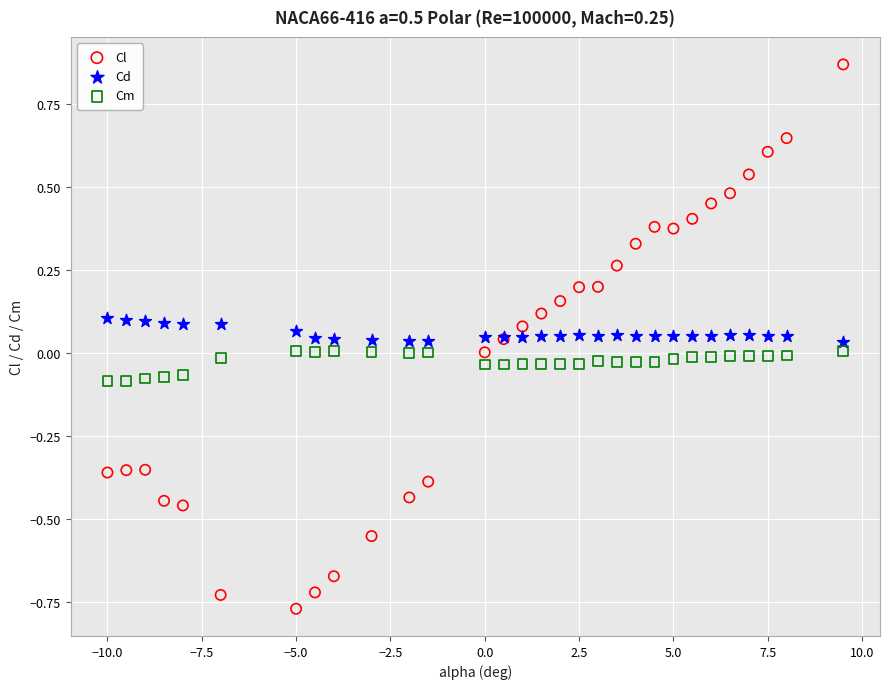

Which series has the largest Y range (max minus min)?

Cl